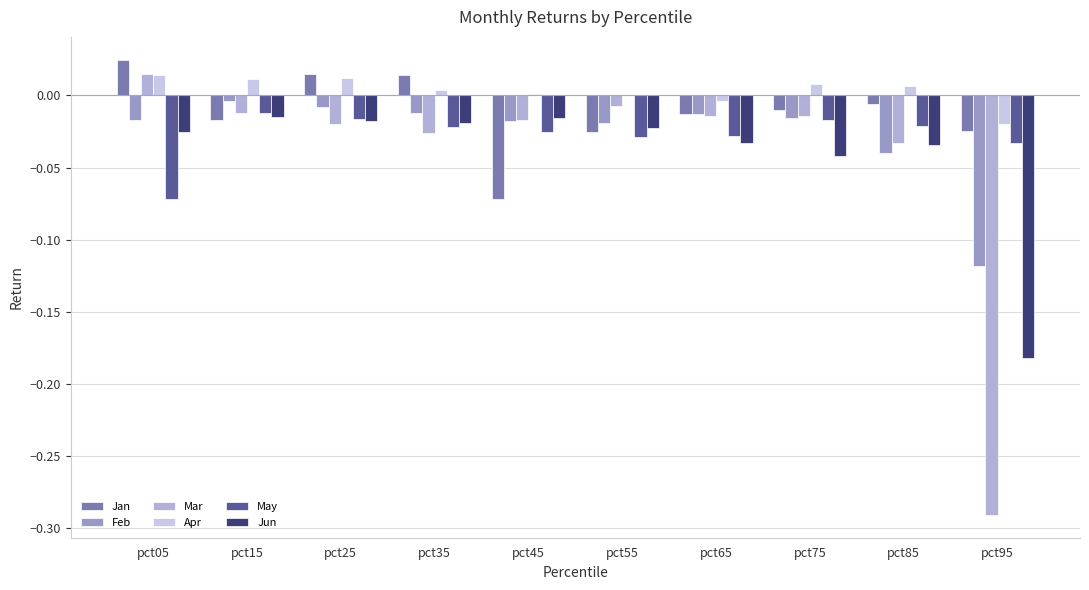

Rank the series at pct35 from lowest to highest value.

Mar, May, Jun, Feb, Apr, Jan